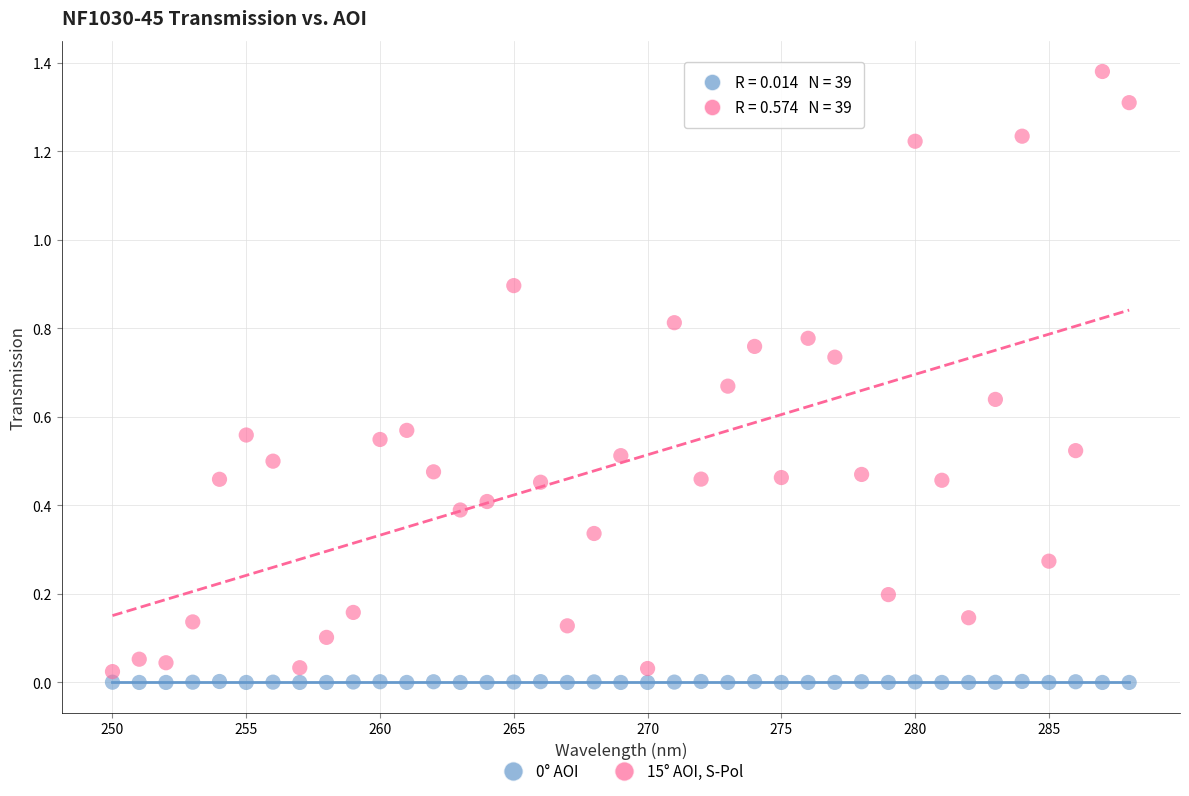

What is the X range (max minus min) for the scatter plot?

38.0